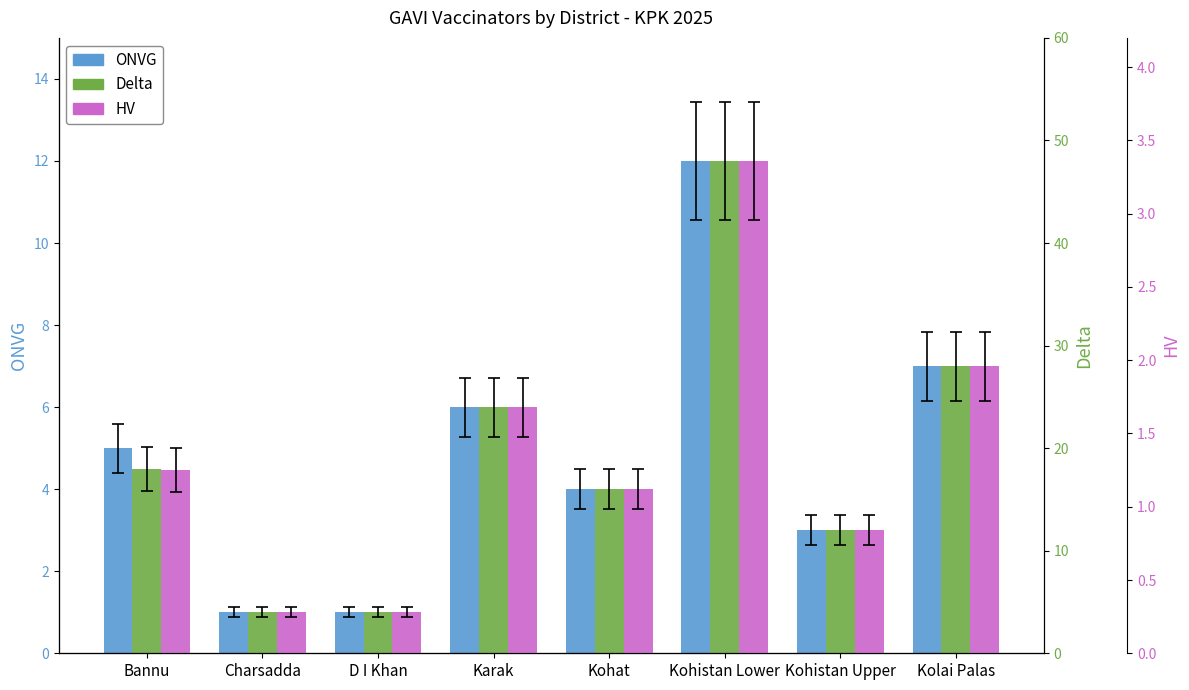

What is the label of the 1st bar from the left?

Bannu